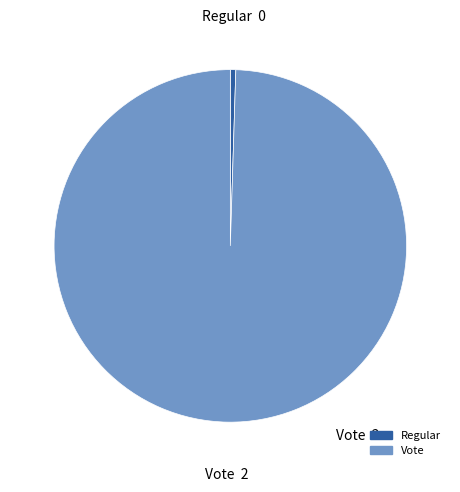

True or false: Regular accounts for 0% of the total.

True